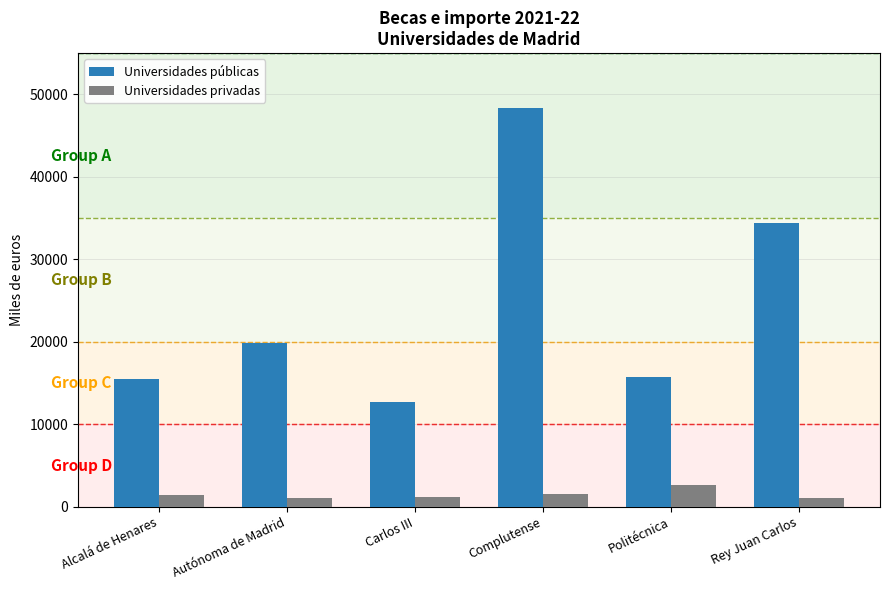

Which category has the lowest value in the Universidades públicas series?

Carlos III